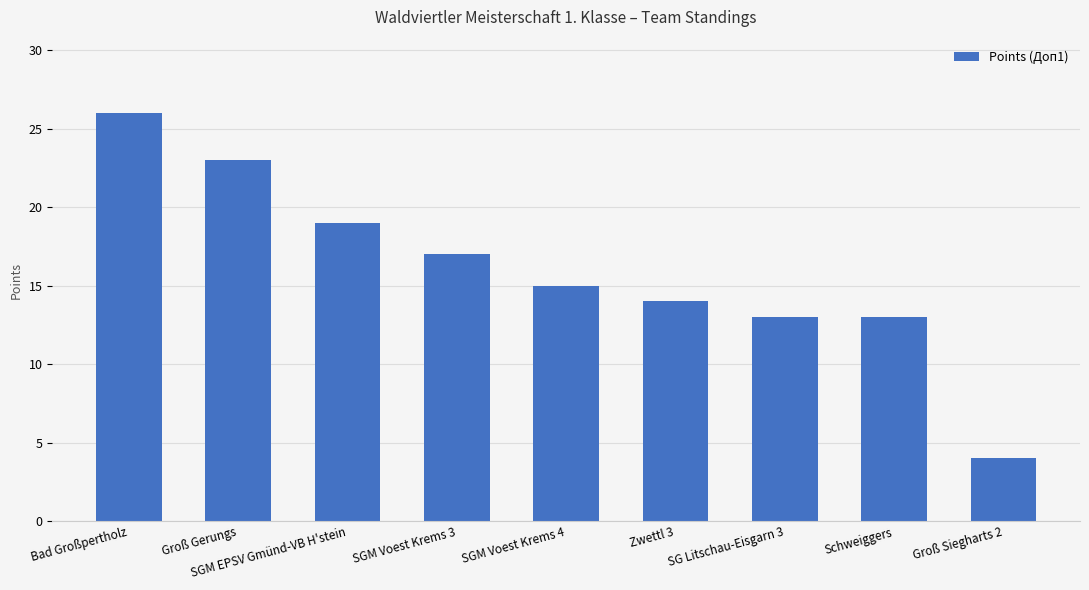

What is the label of the 3rd bar from the left?

SGM EPSV Gmünd-VB H'stein